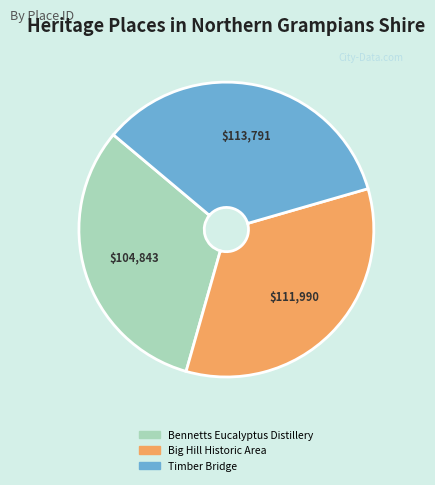

Count the number of slices in the pie.

3